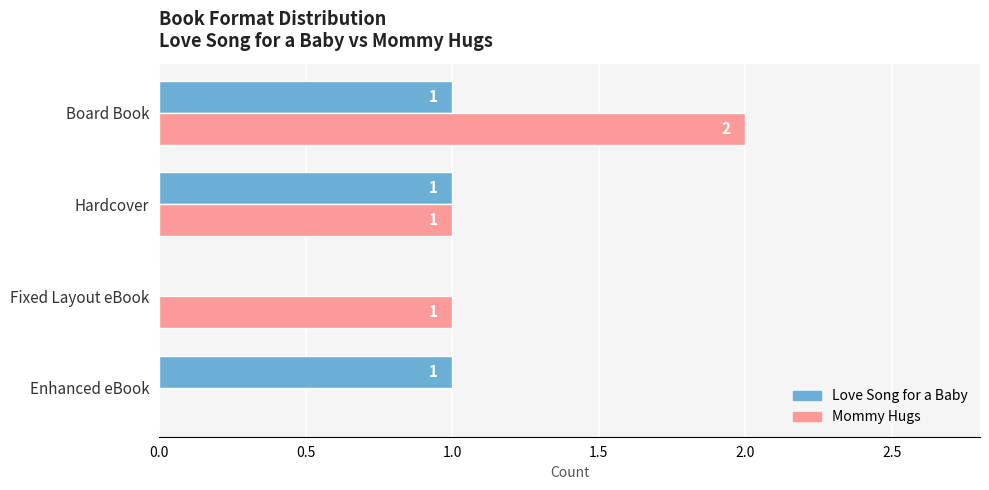

The Mommy Hugs series shows 2 at Board Book. True or false?

True